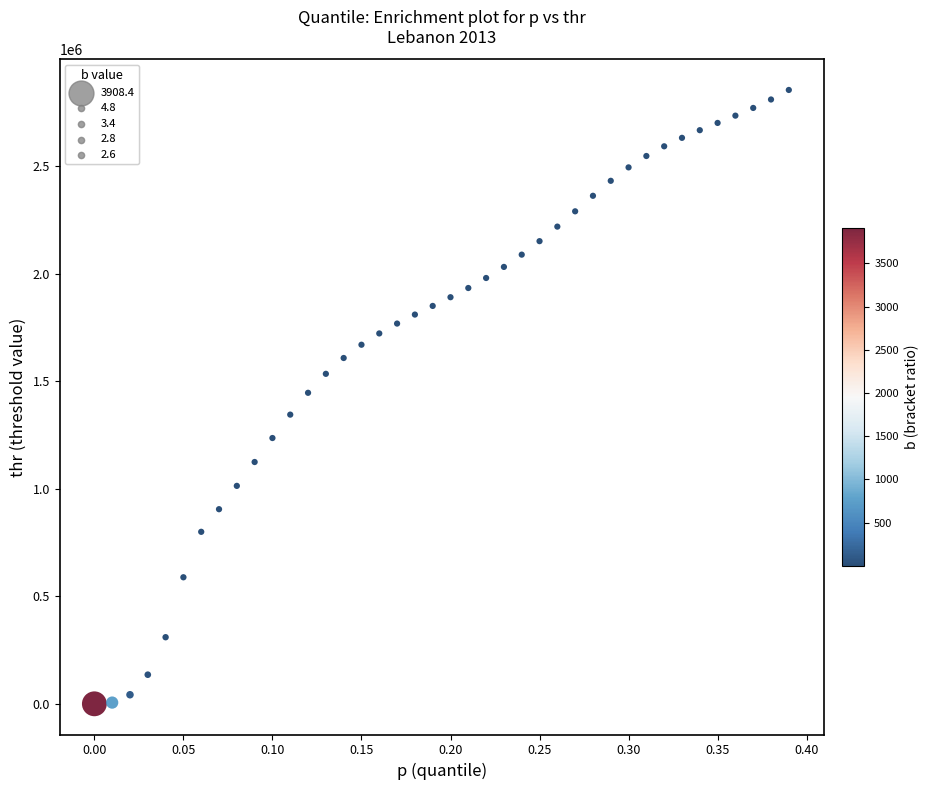

What is the range of X values (max minus min)?

0.4